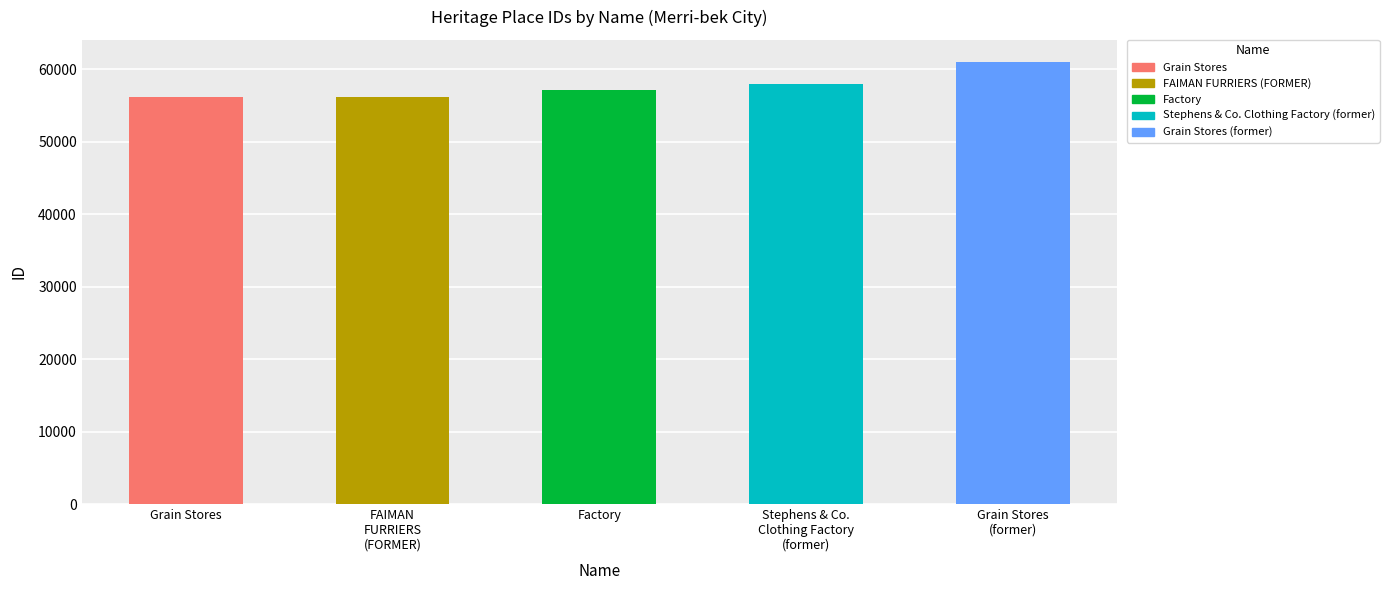

Rank the categories by value from highest to lowest.

Grain Stores
(former), Stephens & Co.
Clothing Factory
(former), Factory, FAIMAN
FURRIERS
(FORMER), Grain Stores